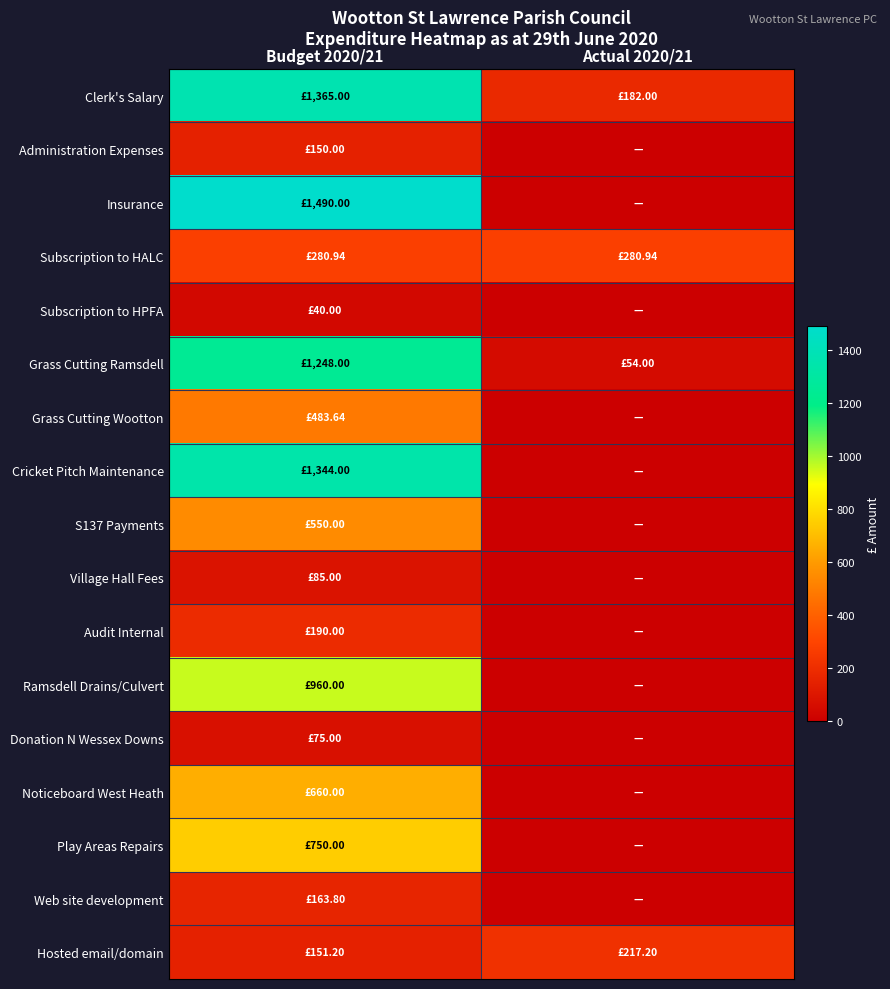

Rank the series at Actual 2020/21 from lowest to highest value.

Administration Expenses, Insurance, Subscription to HPFA, Grass Cutting Wootton, Cricket Pitch Maintenance, S137 Payments, Village Hall Fees, Audit Internal, Ramsdell Drains/Culvert, Donation N Wessex Downs, Noticeboard West Heath, Play Areas Repairs, Web site development, Grass Cutting Ramsdell, Clerk's Salary, Hosted email/domain, Subscription to HALC